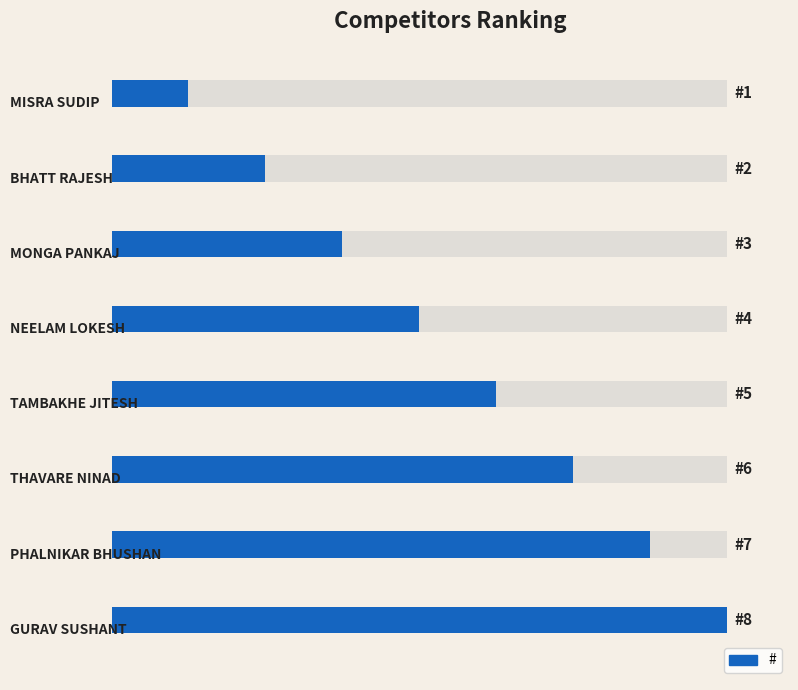

Is it true that the value at 6 is 7?

True